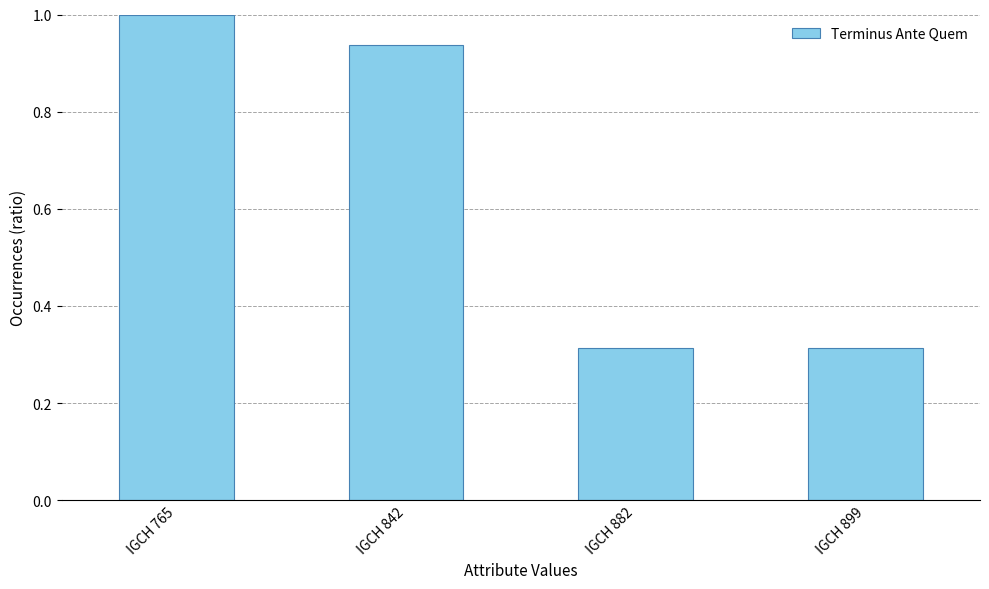

What is the difference between the second highest and minimum values?

0.6